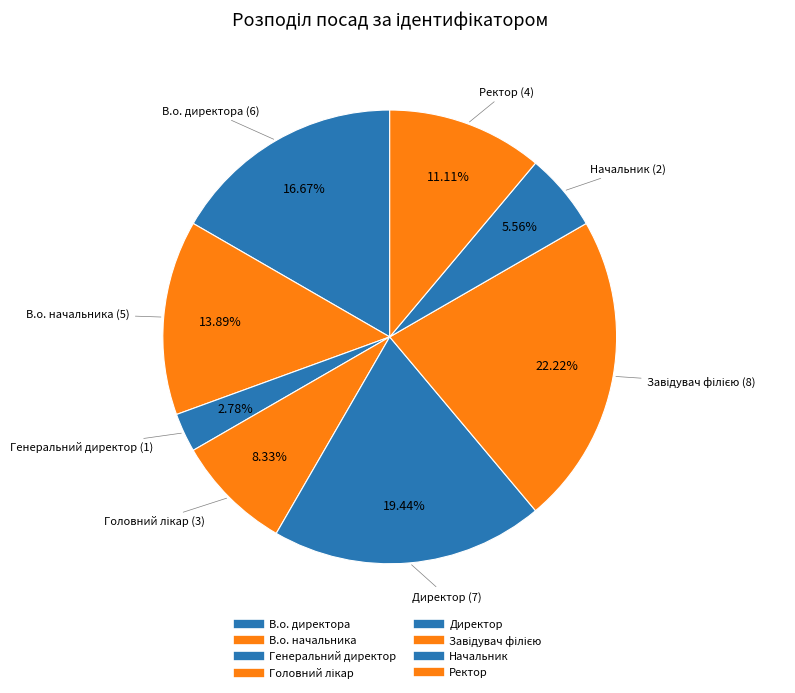

To the nearest percent, what portion does Завідувач філією represent?

22%